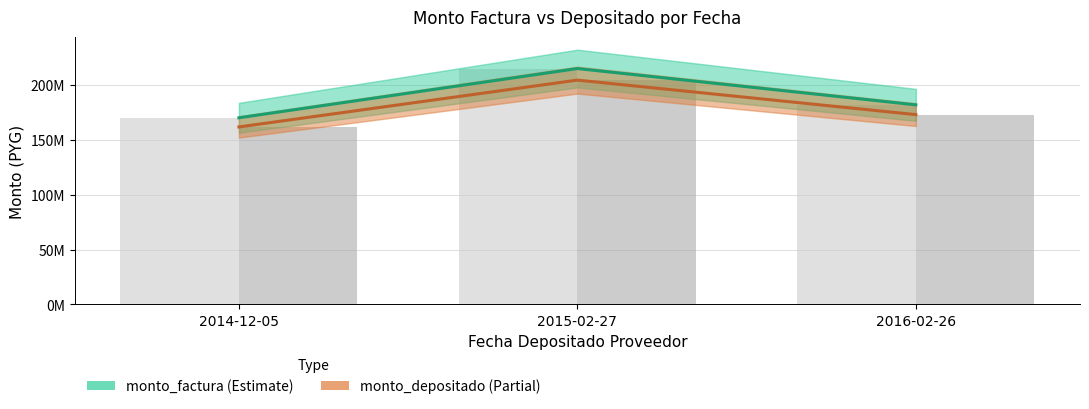

At how many categories does at least one series exceed 180394514?

2